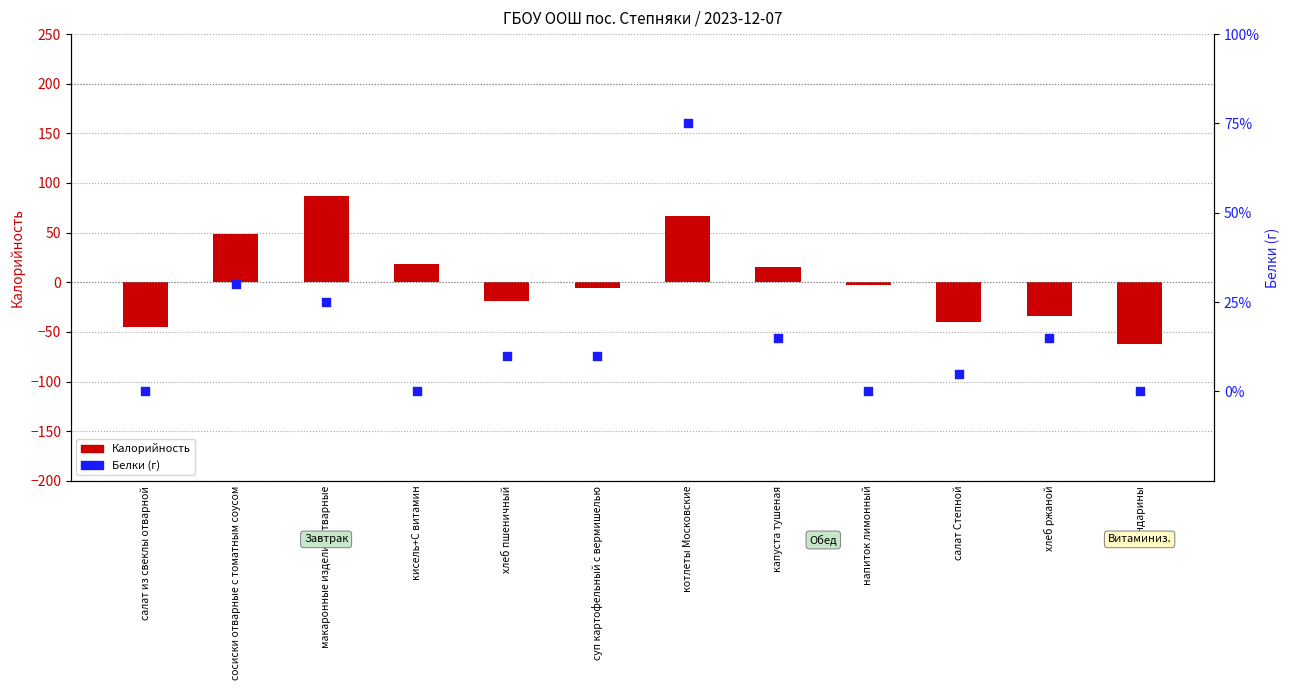

Which series has the largest total across all categories?

Белки (г)